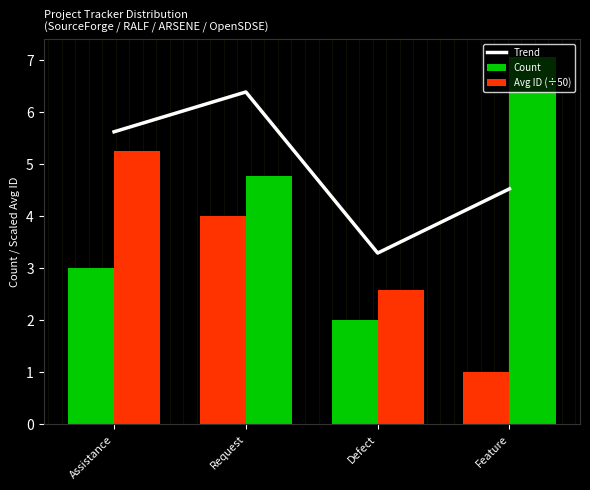

At Request, list the series in order from largest to smallest.

Trend, Avg ID (÷50), Count